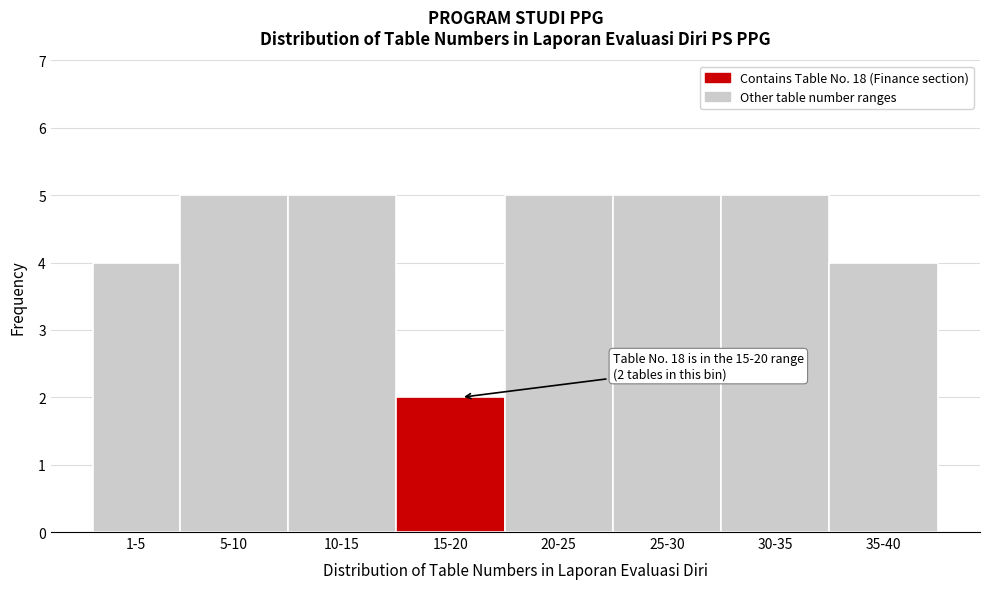

Reading right to left, list all the values displayed in this chart.

4	5	5	5	2	5	5	4